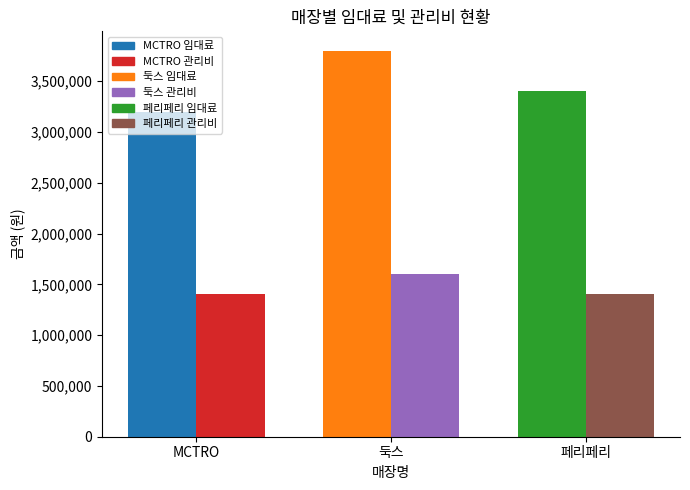

Reading left to right, what are all the values shown in this chart?

임대료: MCTRO=3200000	둑스=3800000	페리페리=3400000
관리비: MCTRO=1400000	둑스=1600000	페리페리=1400000